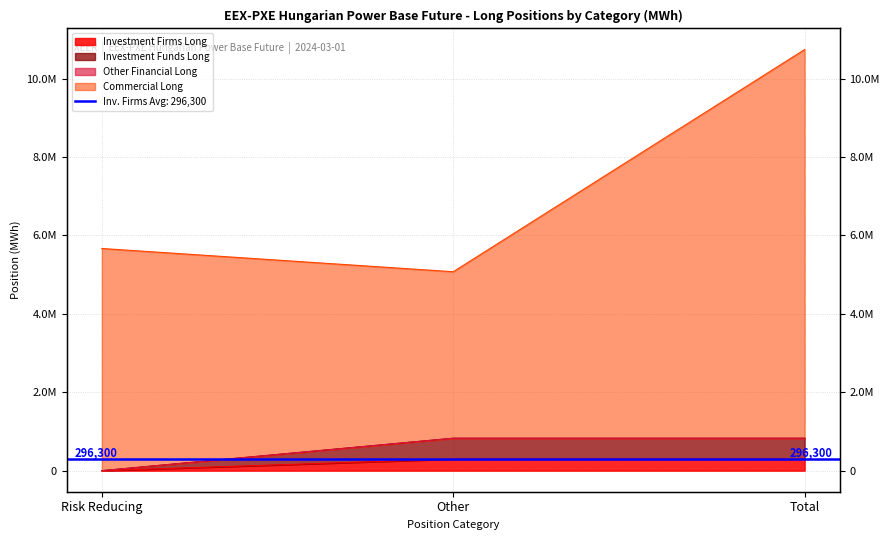

Which series has the largest range (max minus min)?

Commercial Long